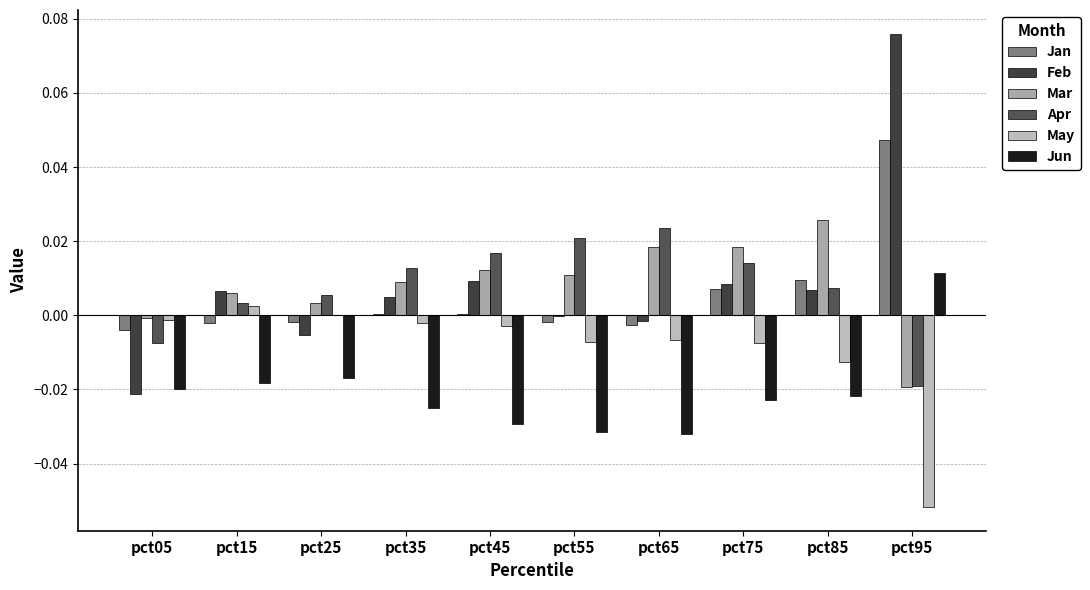

How many groups of bars are there?

10